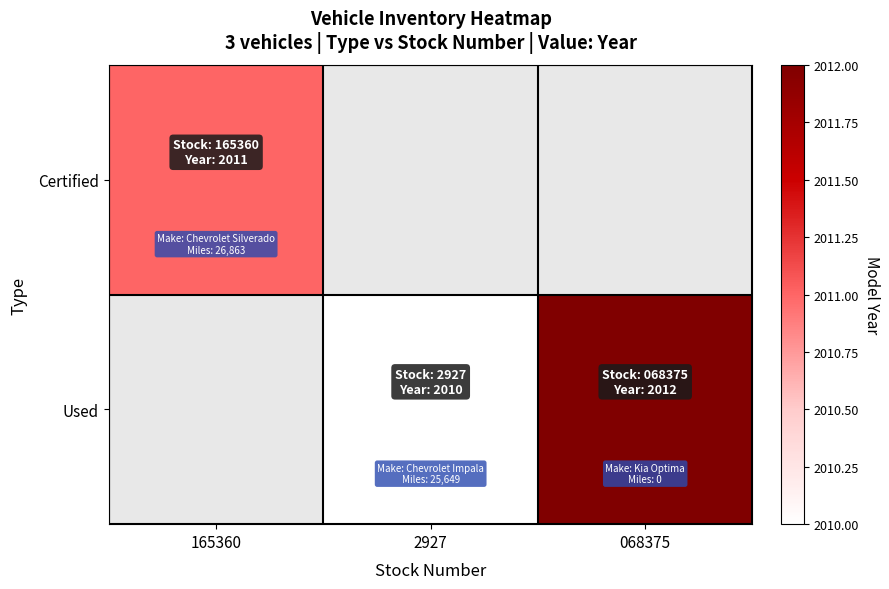

True or false: Used has a value of 699.1 at 068375.

False